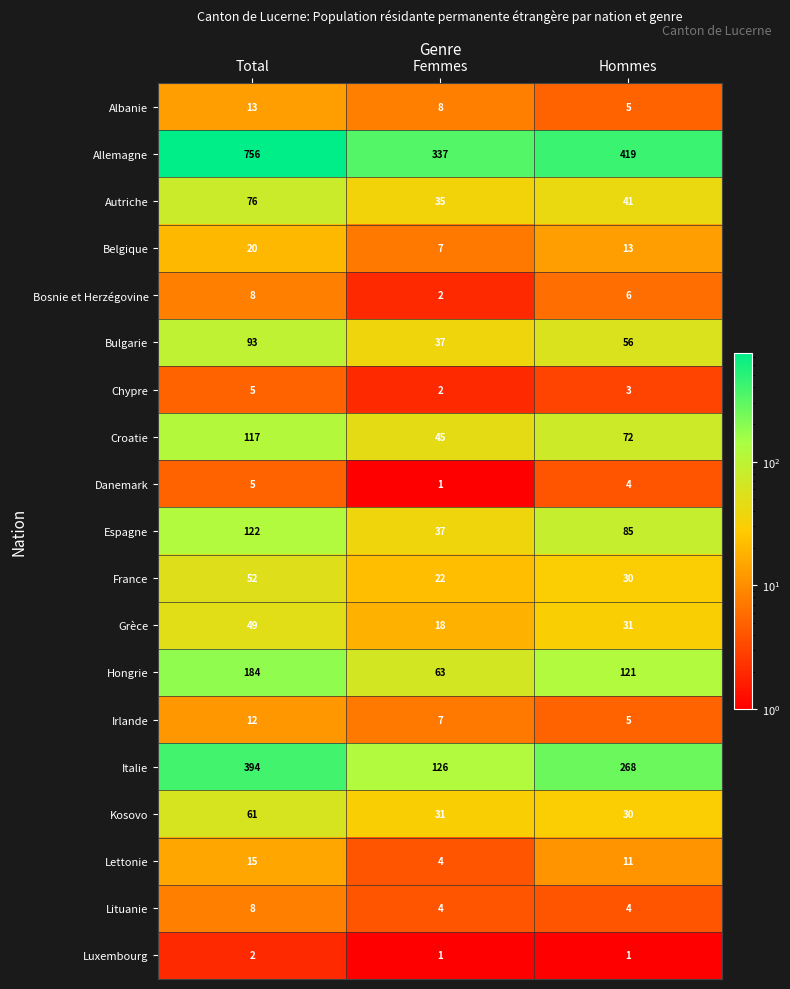

Rank the categories by Bosnie et Herzégovine value from lowest to highest.

Femmes, Hommes, Total